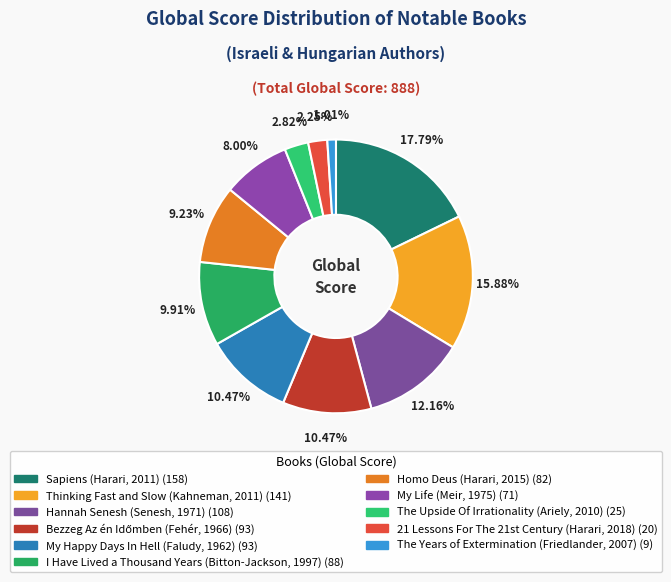

Which slice is the largest?

Sapiens (Harari, 2011)